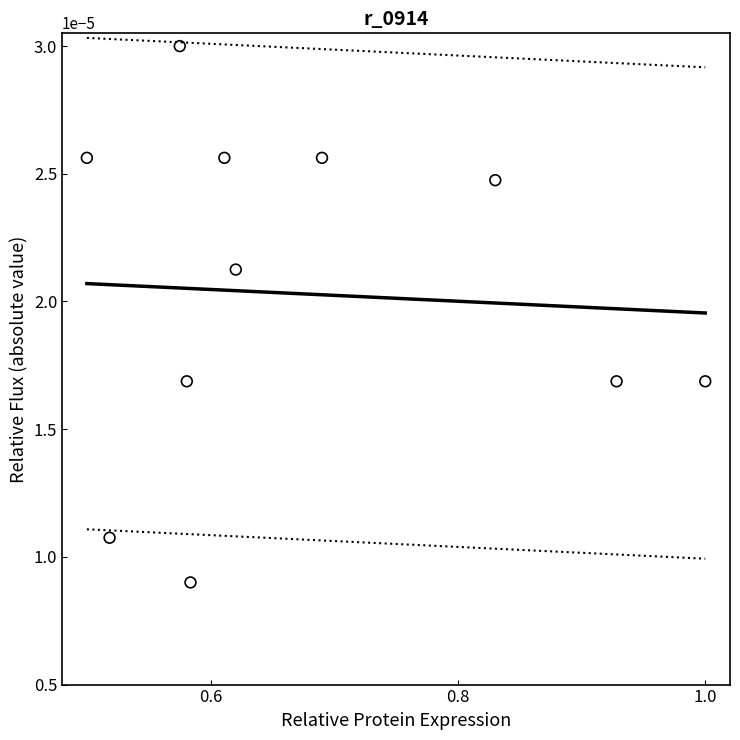

What is the range of X values (max minus min)?

0.5